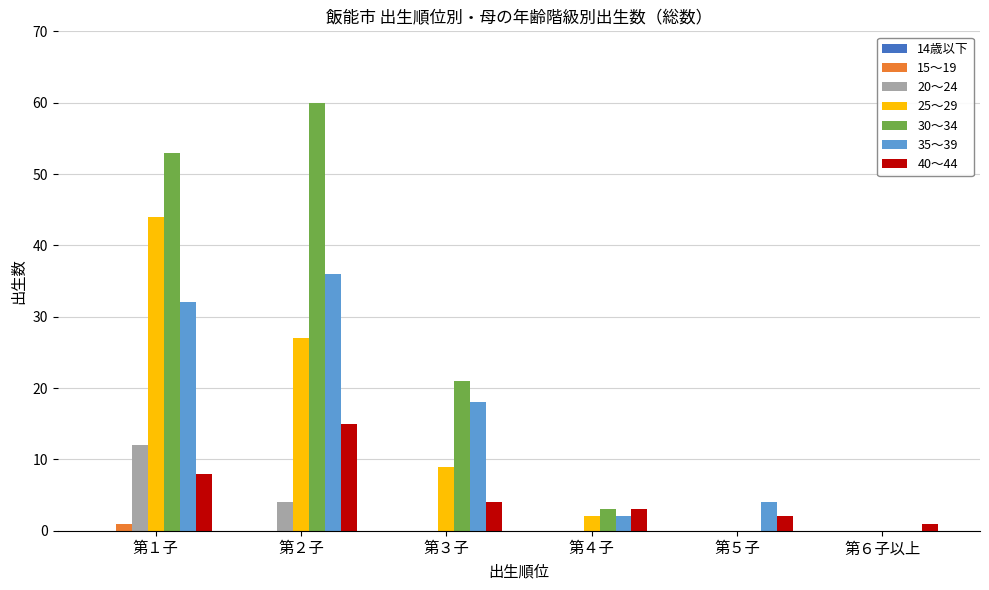

The 30～34 series shows 0 at 第６子以上. True or false?

True